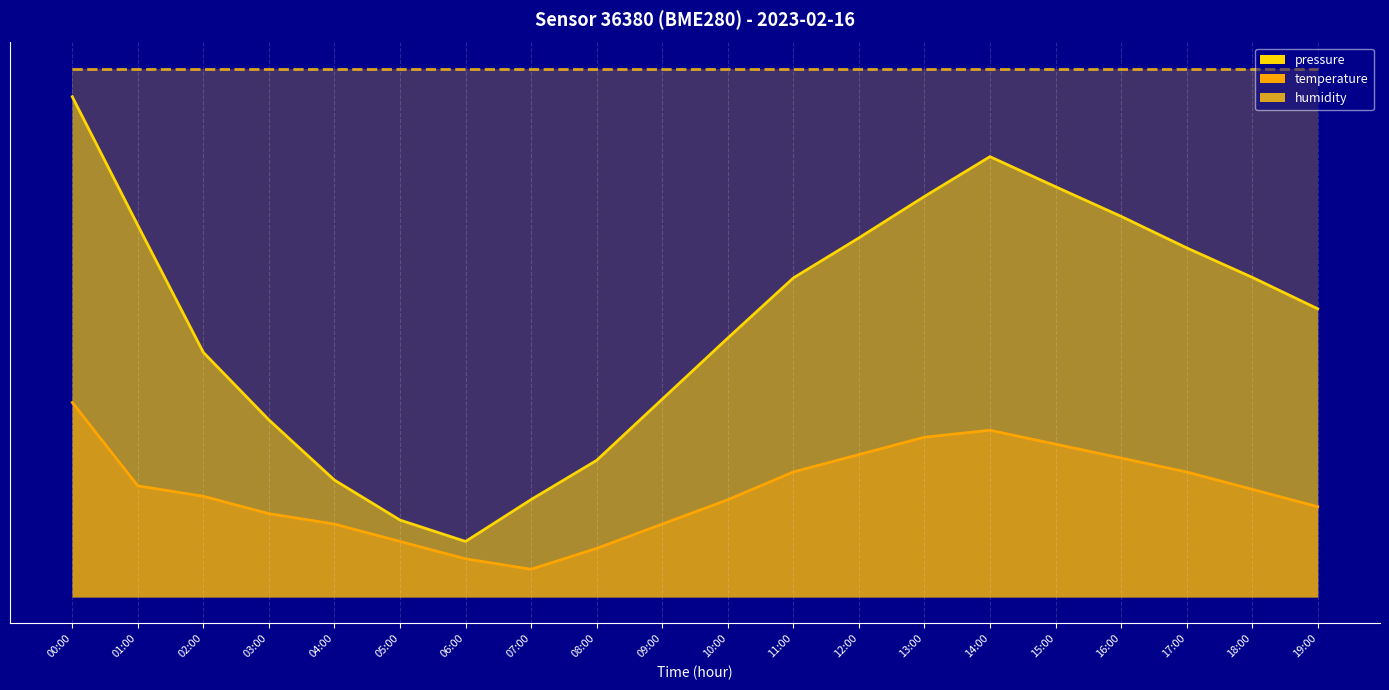

At which category does the chart reach its minimum across all series?

07:00